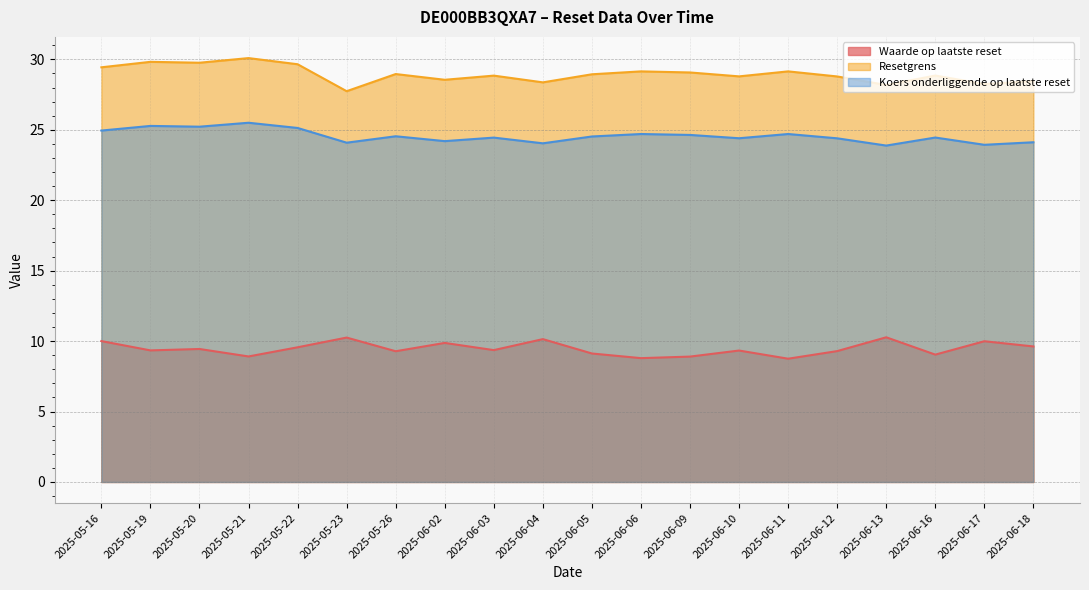

Reading left to right, extract all data points from this chart.

Waarde op laatste reset: 2025-05-16=10.0	2025-05-19=9.3	2025-05-20=9.4	2025-05-21=8.9	2025-05-22=9.6	2025-05-23=10.2	2025-05-26=9.3	2025-06-02=9.9	2025-06-03=9.4	2025-06-04=10.1	2025-06-05=9.1	2025-06-06=8.8	2025-06-09=8.9	2025-06-10=9.3	2025-06-11=8.8	2025-06-12=9.3	2025-06-13=10.3	2025-06-16=9.0	2025-06-17=10.0	2025-06-18=9.6
Resetgrens: 2025-05-16=29.4	2025-05-19=29.8	2025-05-20=29.8	2025-05-21=30.1	2025-05-22=29.7	2025-05-23=27.7	2025-05-26=29.0	2025-06-02=28.6	2025-06-03=28.8	2025-06-04=28.4	2025-06-05=28.9	2025-06-06=29.1	2025-06-09=29.1	2025-06-10=28.8	2025-06-11=29.1	2025-06-12=28.8	2025-06-13=28.2	2025-06-16=28.9	2025-06-17=28.2	2025-06-18=28.5
Koers onderliggende op laatste reset: 2025-05-16=24.9	2025-05-19=25.3	2025-05-20=25.2	2025-05-21=25.5	2025-05-22=25.1	2025-05-23=24.1	2025-05-26=24.5	2025-06-02=24.2	2025-06-03=24.4	2025-06-04=24.0	2025-06-05=24.5	2025-06-06=24.7	2025-06-09=24.6	2025-06-10=24.4	2025-06-11=24.7	2025-06-12=24.4	2025-06-13=23.9	2025-06-16=24.4	2025-06-17=23.9	2025-06-18=24.1